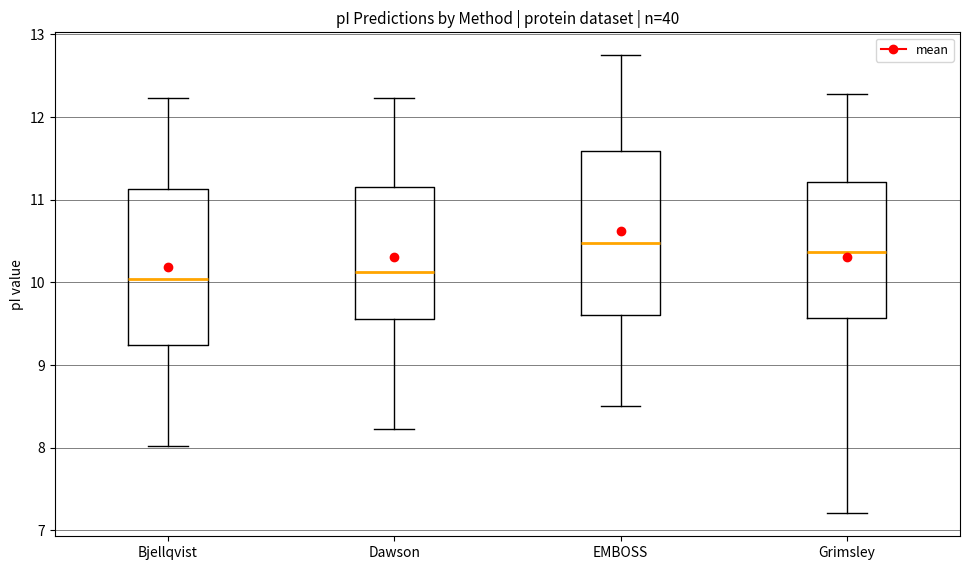

Which box's median line is the highest?

EMBOSS